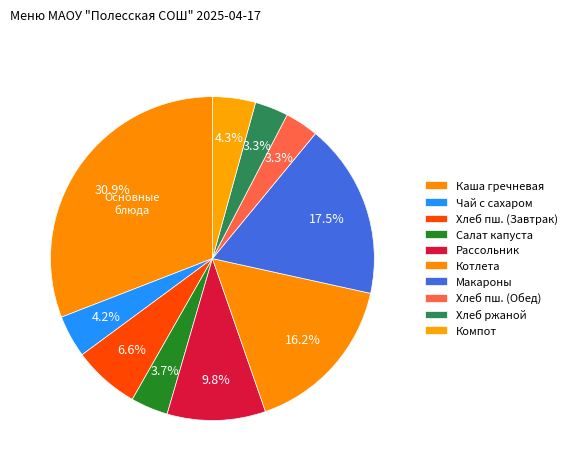

Is there a majority slice in this chart?

No